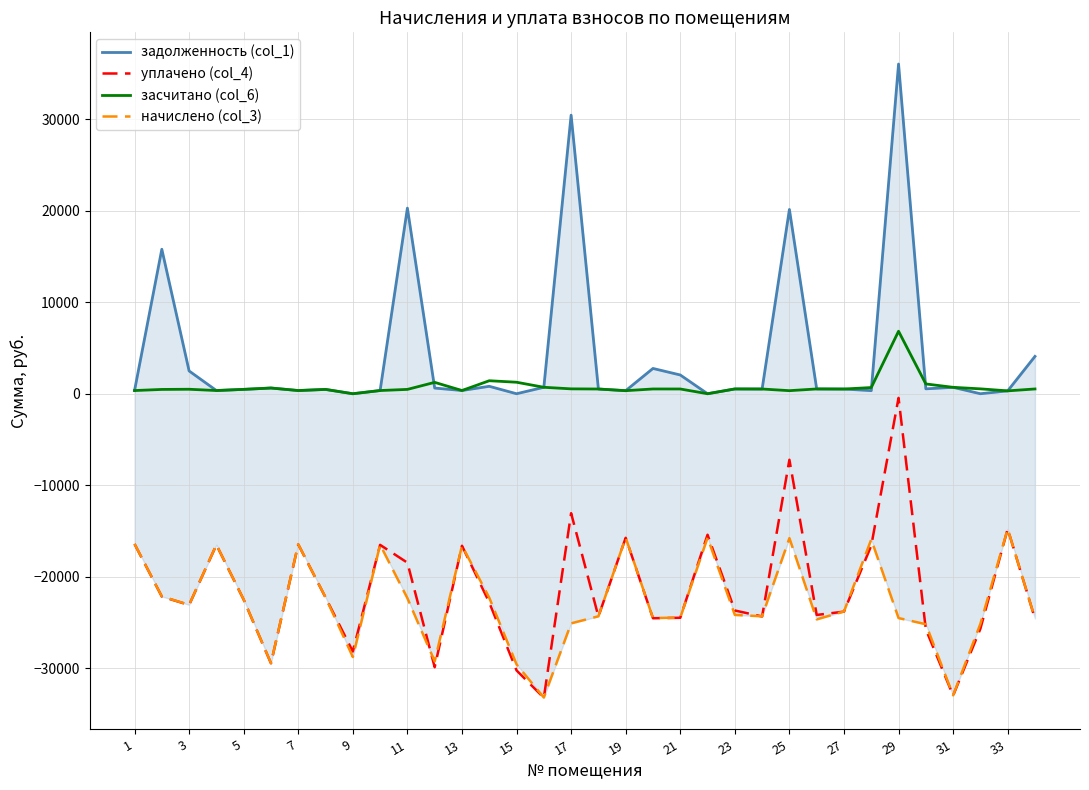

How many interior local peaks does the начислено (col_3) series have?

9